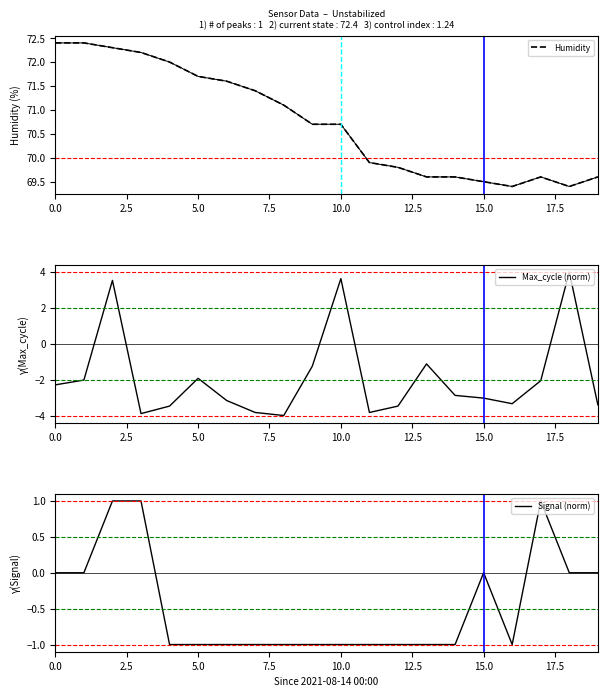

Which series has the largest total across all categories?

Humidity